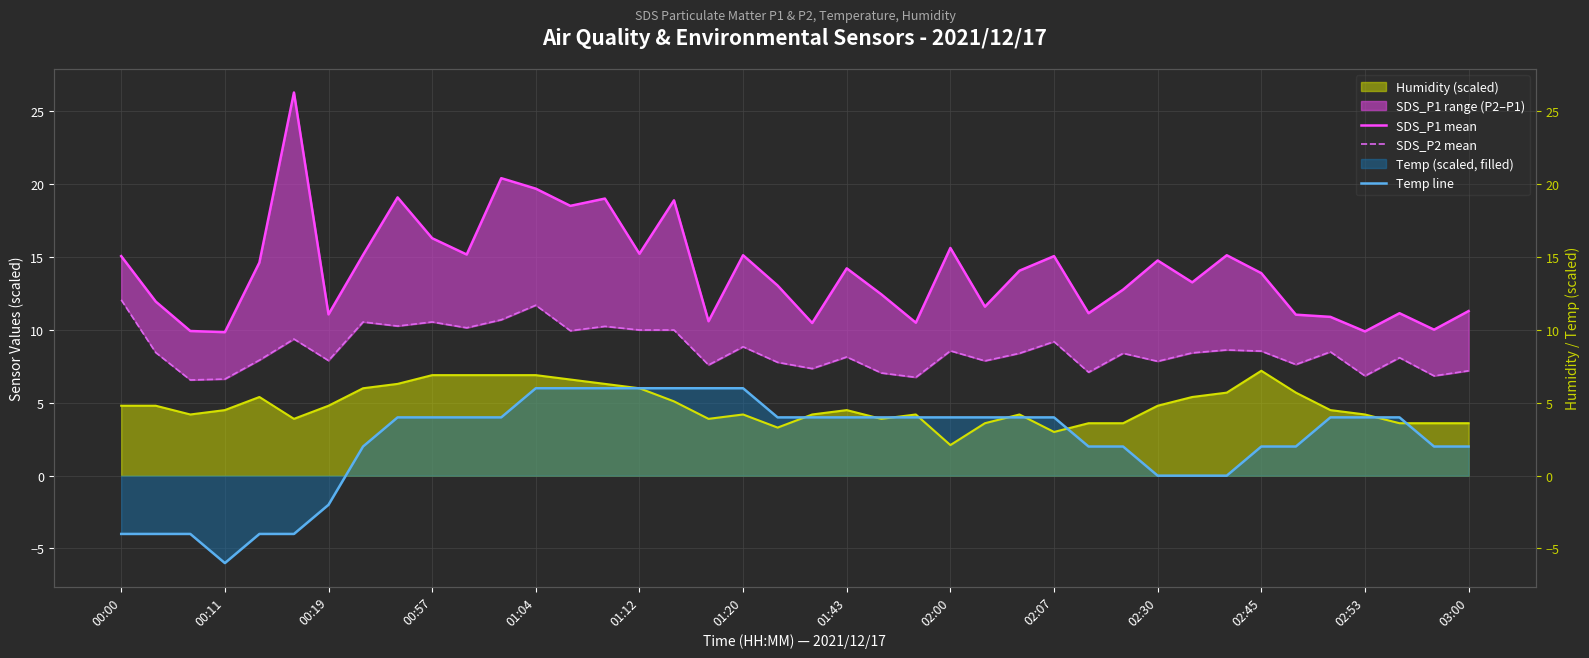

What is the difference between the second highest and minimum values in the SDS_P2 mean series?

5.1